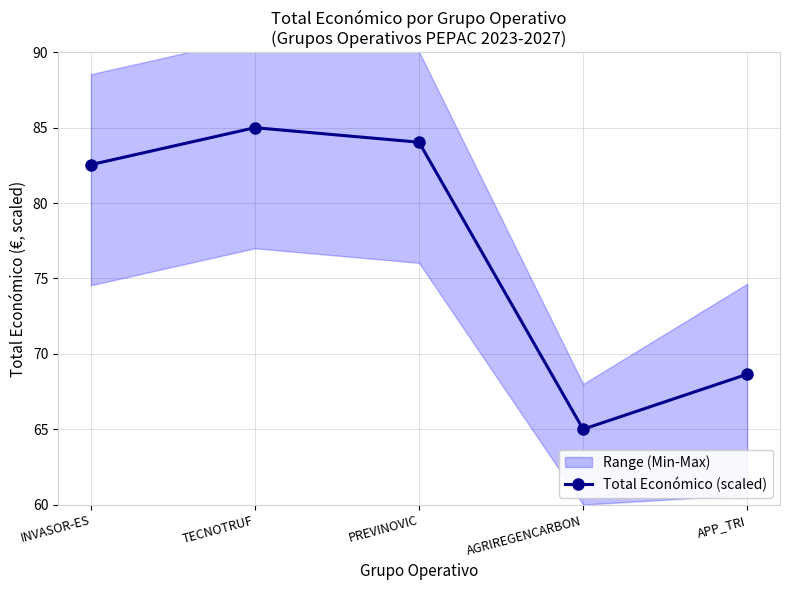

List the labels in order of value, smallest first.

AGRIREGENCARBON, APP_TRI, INVASOR-ES, PREVINOVIC, TECNOTRUF